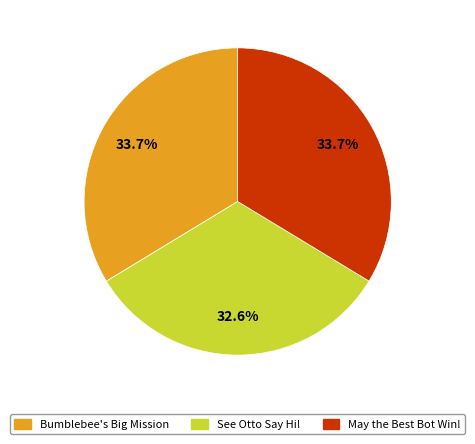

Does May the Best Bot Win! represent more than half of the total?

No